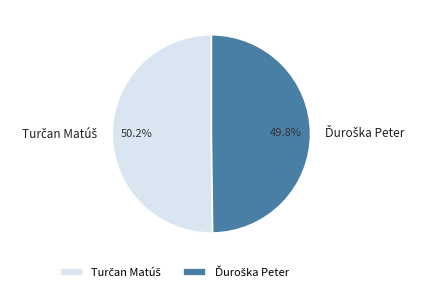

Does any single category account for the majority?

Yes